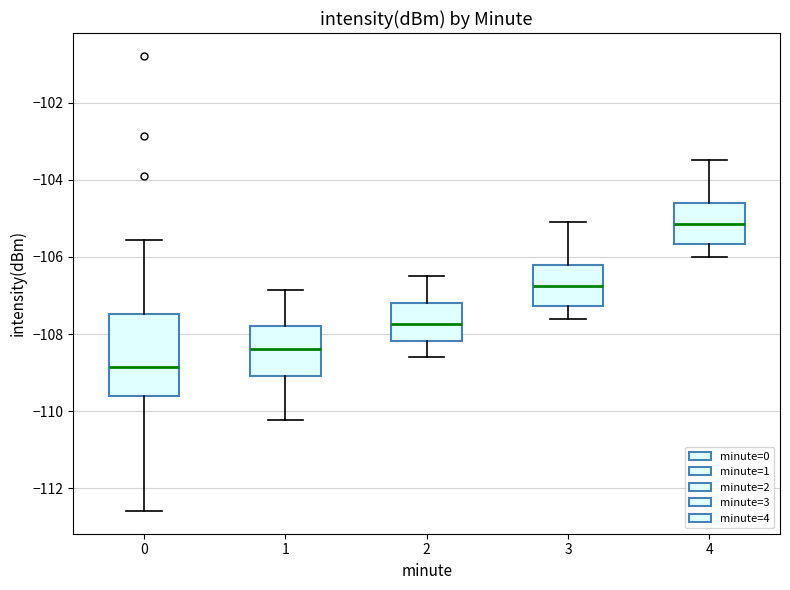

Reading left to right, read every box against the y-axis: the position of its median line, the range the box covers, and the ends of its whiskers. The values are not printed on the chart, so give them approximately, as read against the axis.

0: median -108.8, box -109.6 to -107.4, whiskers -112.6 to -105.6
1: median -108.4, box -109.0 to -107.8, whiskers -110.2 to -106.8
2: median -107.8, box -108.2 to -107.2, whiskers -108.6 to -106.4
3: median -106.8, box -107.2 to -106.2, whiskers -107.6 to -105.0
4: median -105.2, box -105.6 to -104.6, whiskers -106.0 to -103.4